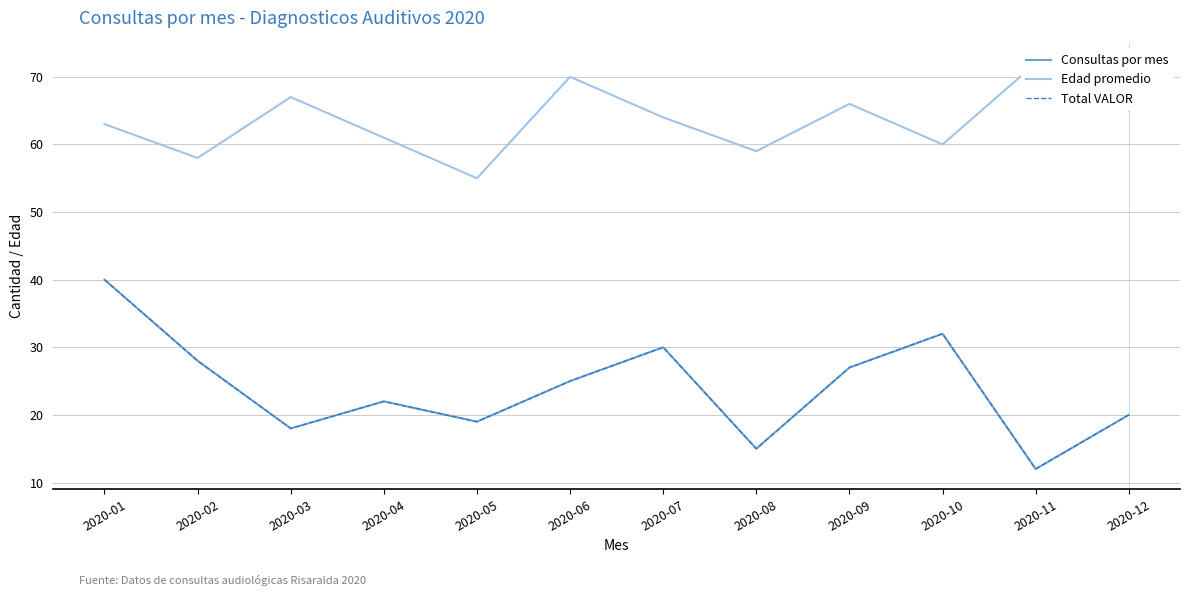

What is the average value of the Total VALOR series?

24